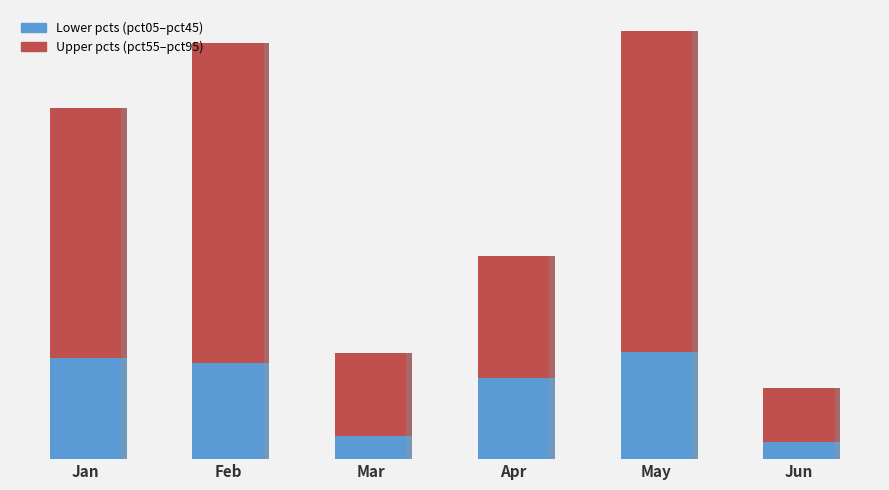

How many groups of bars are there?

6